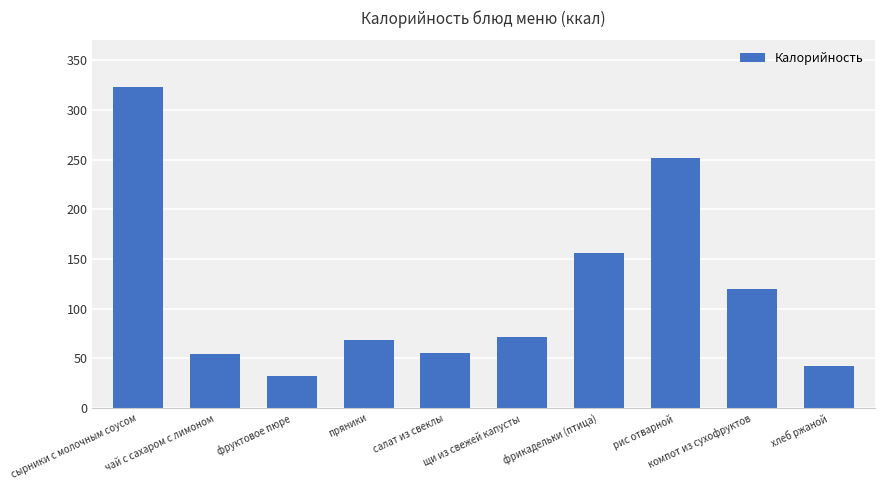

At which category does the chart reach its minimum across all series?

фруктовое пюре